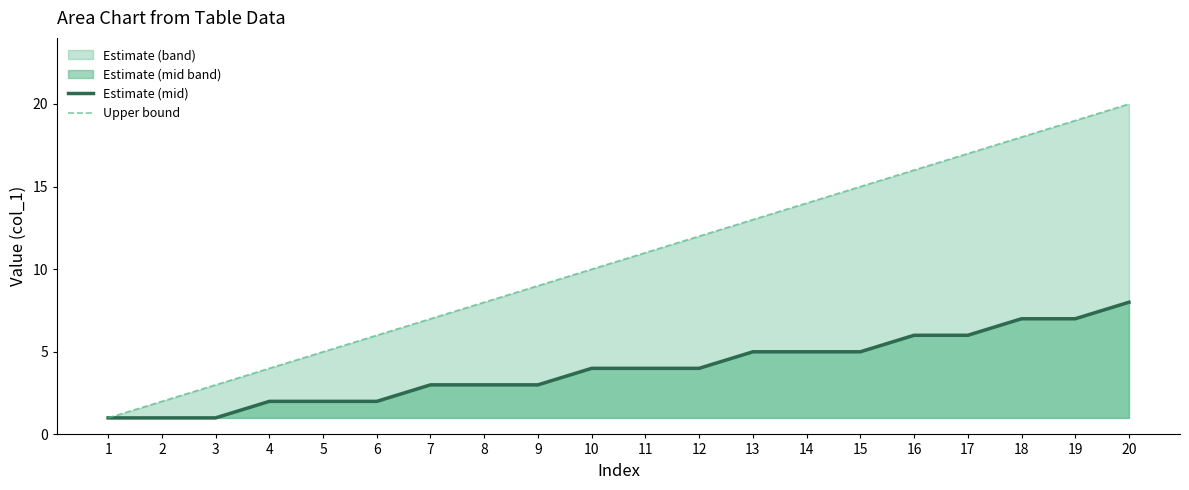

Which series has the largest total across all categories?

Upper bound